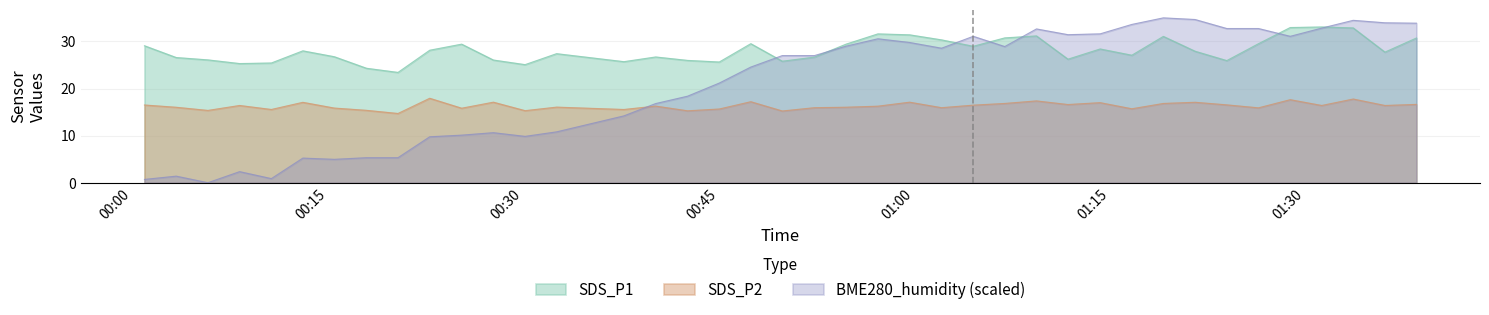

Which series has the largest total across all categories?

SDS_P1